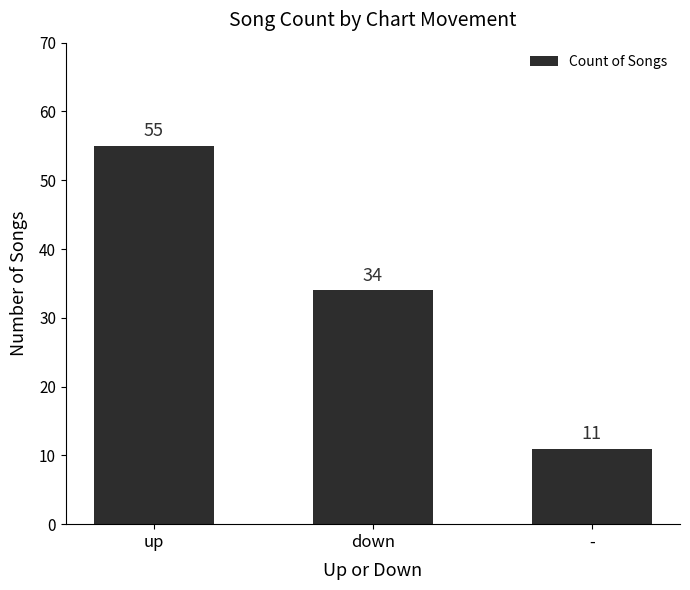

How many bars are there in total?

3